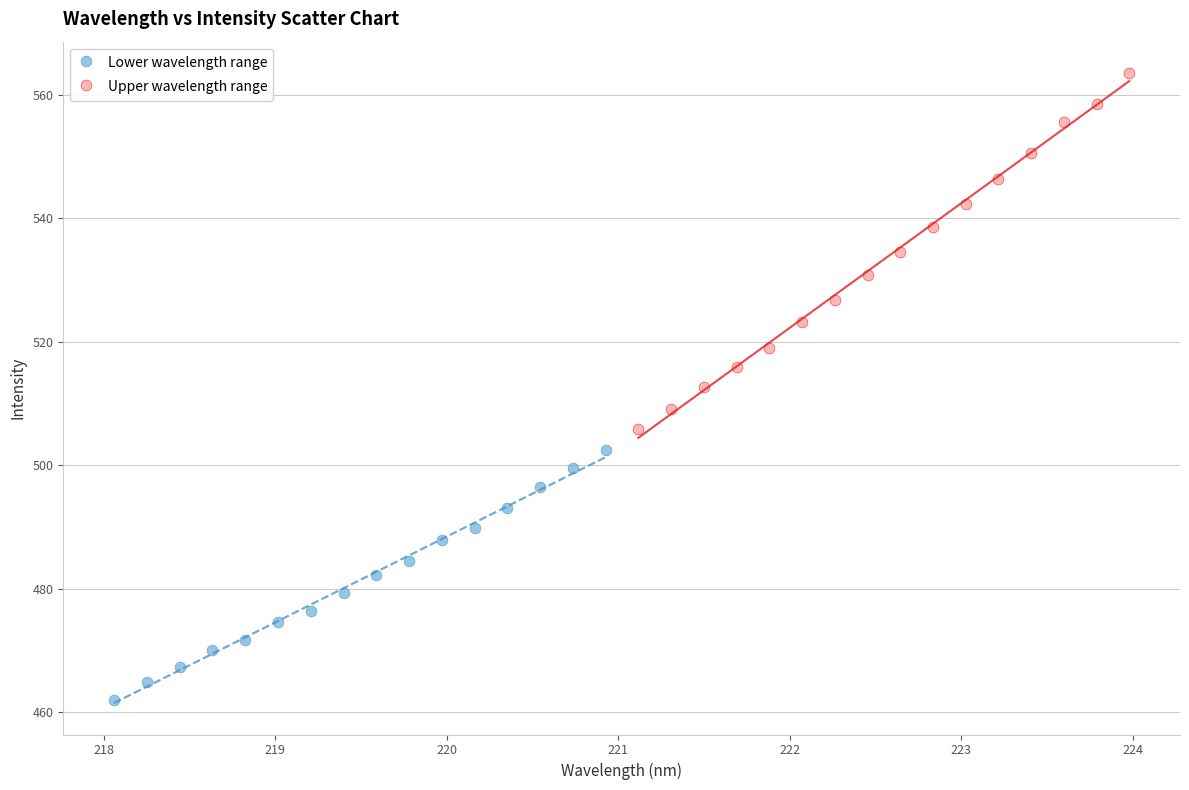

Which series contains the highest Y value?

Upper wavelength range